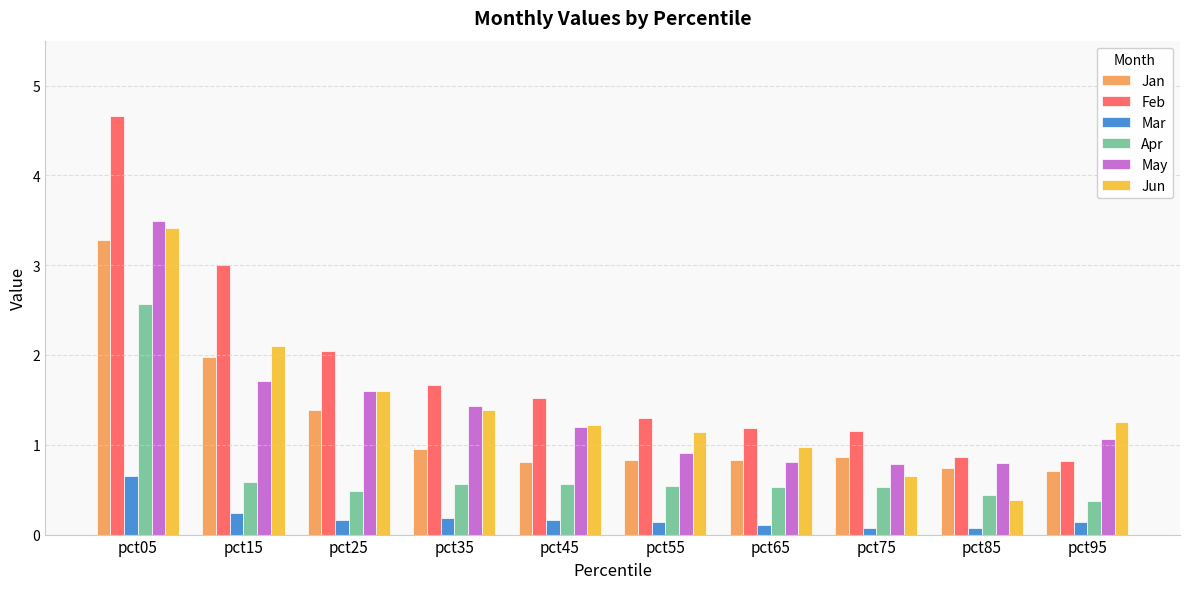

Count the number of categories in the chart.

10